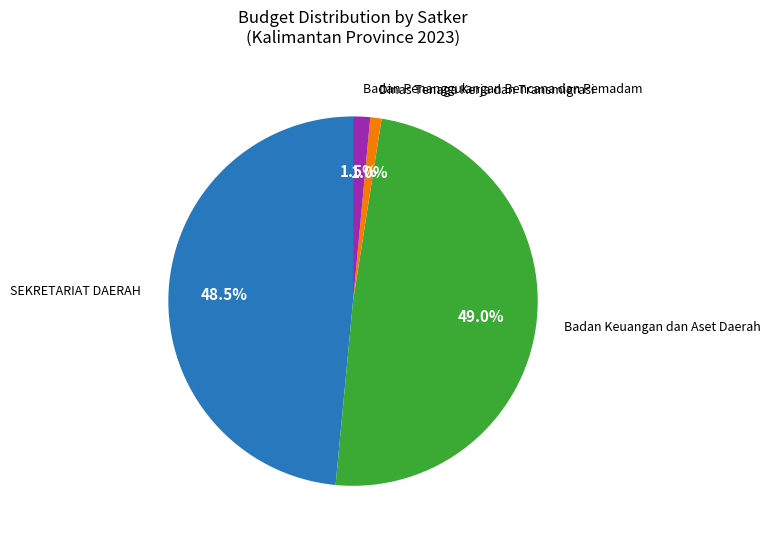

Does any single category account for the majority?

No